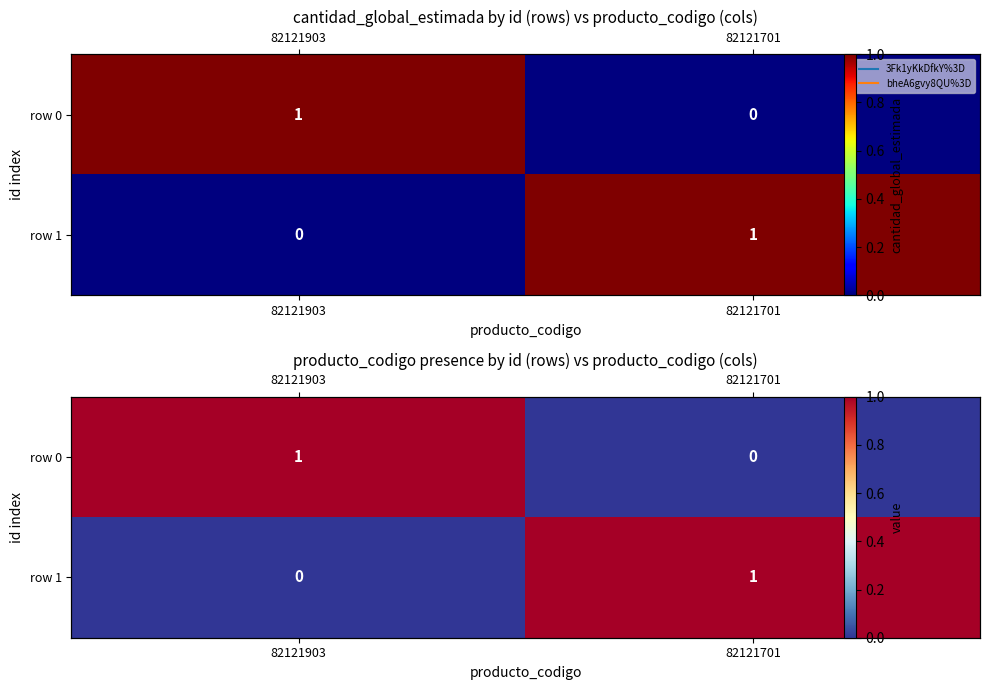

Between 82121701 and 82121903, which is larger?

82121903